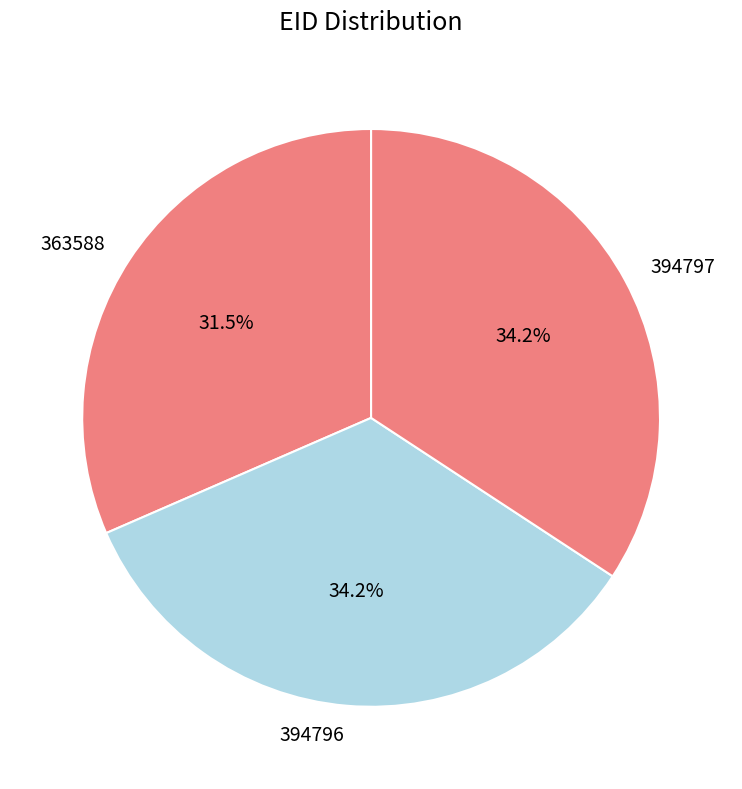

To the nearest percent, what is the average slice percentage?

33%